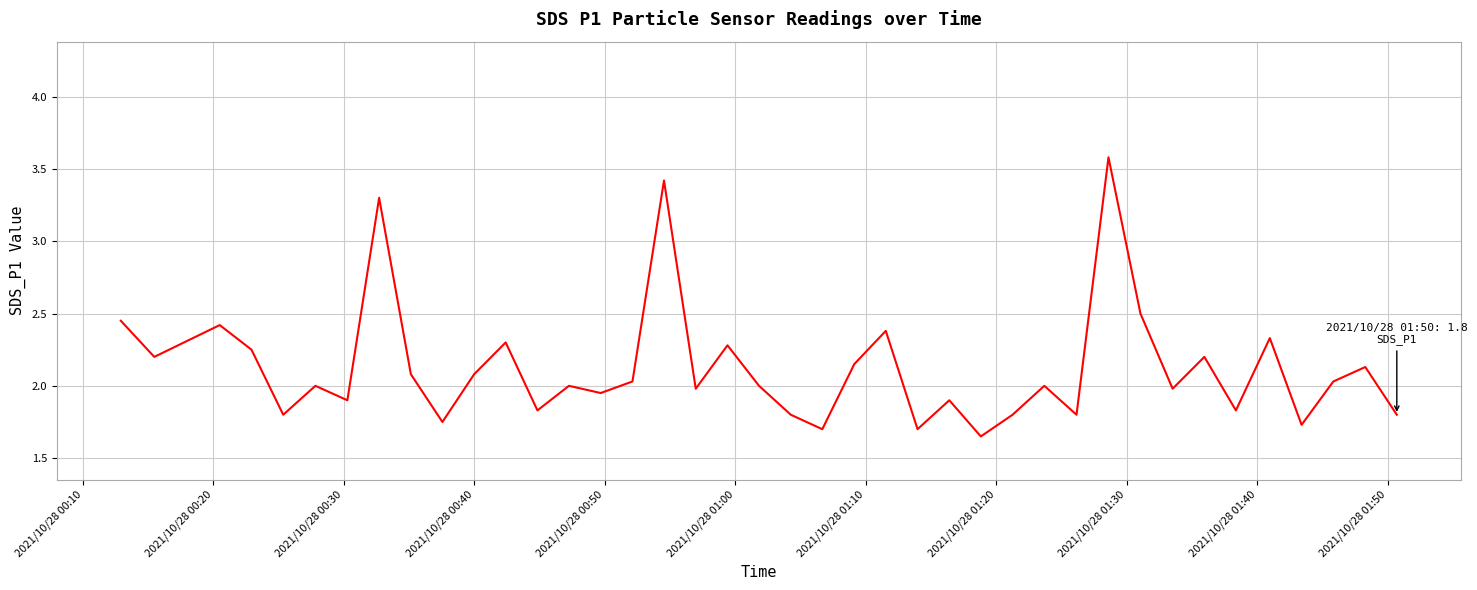

What is the maximum value shown in the chart?

3.6